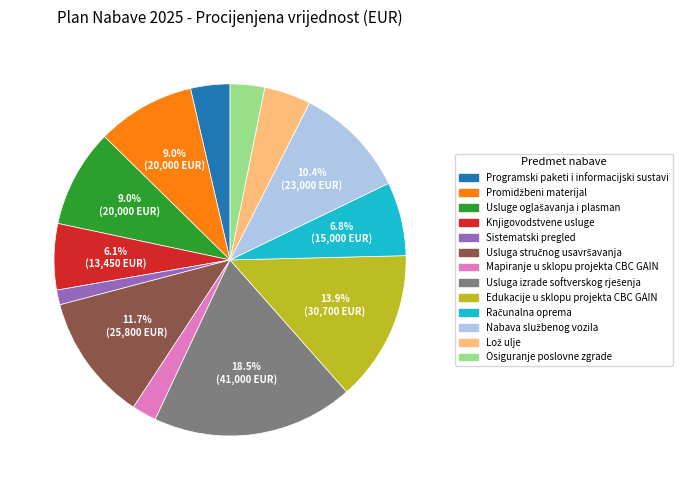

Which category has the smallest portion of the pie?

Sistematski pregled